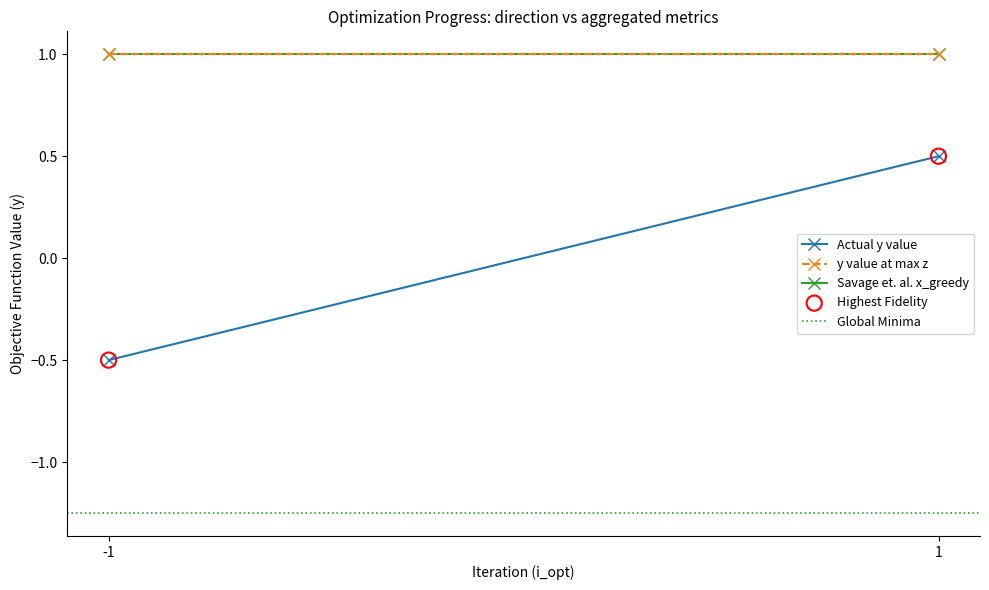

What is the range of X values (max minus min)?

2.0